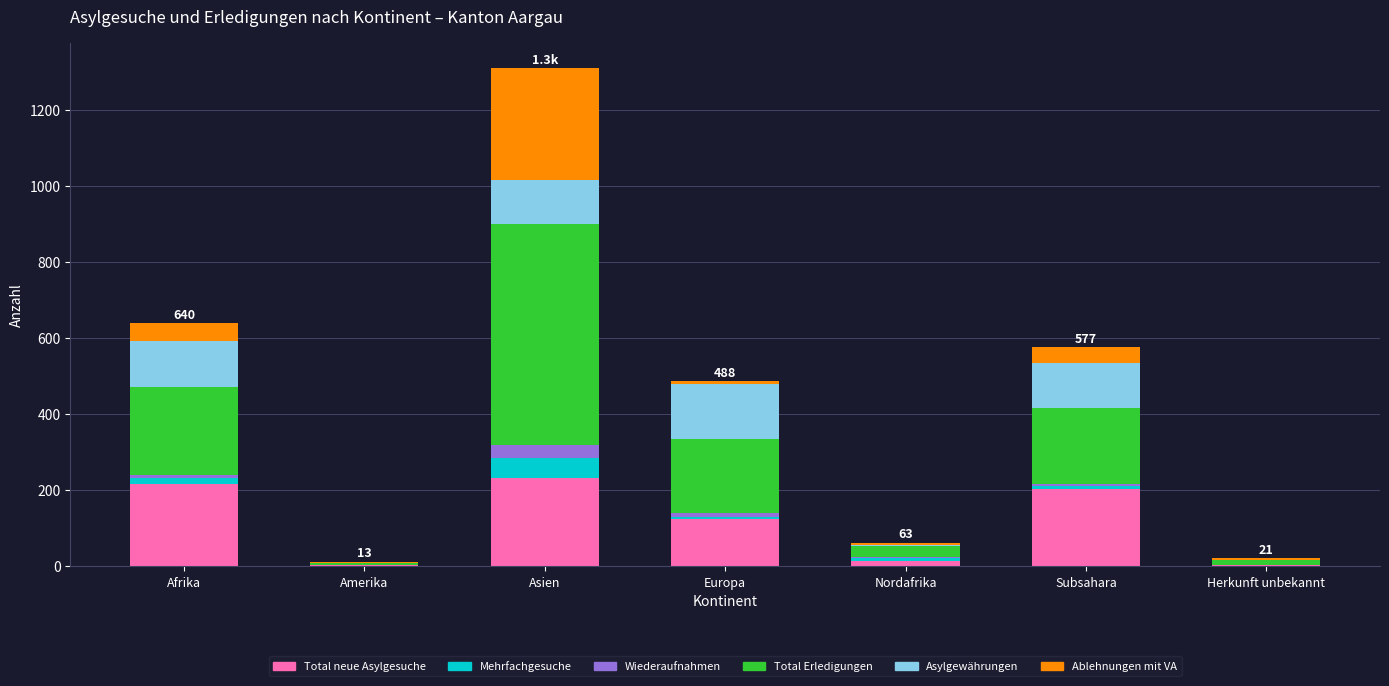

At which category is the sum across all series the highest?

Asien